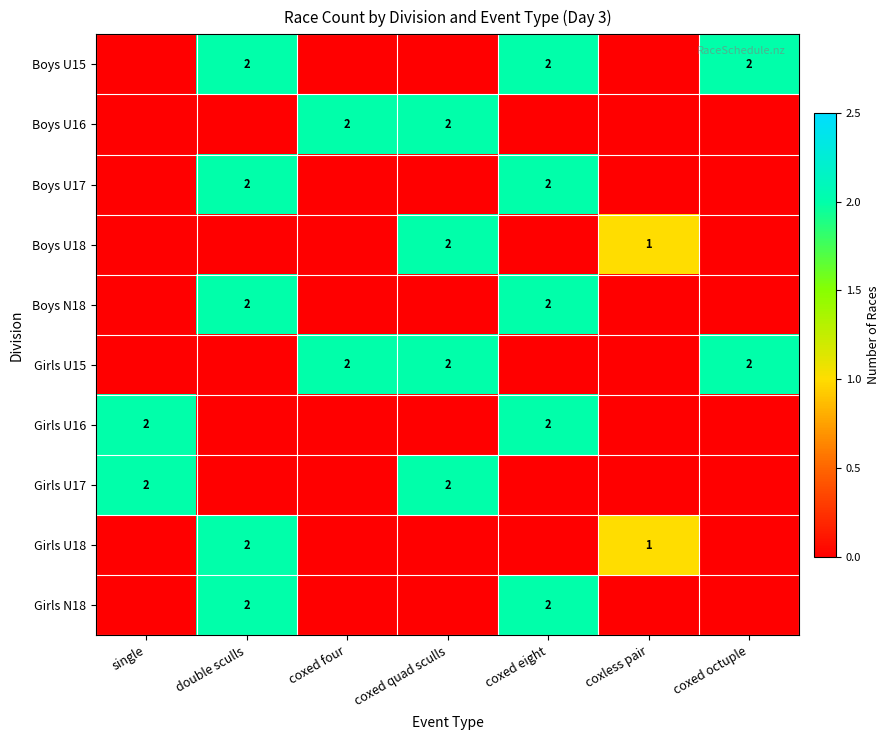

The value of Girls U15 at coxed four is 2. True or false?

True